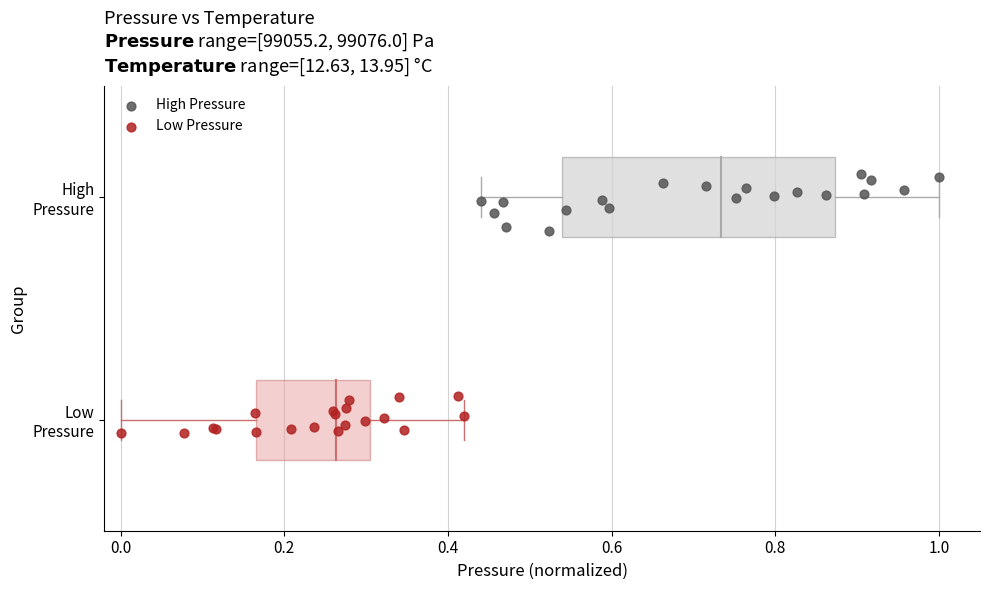

Which series reaches the minimum Y coordinate?

Low Pressure